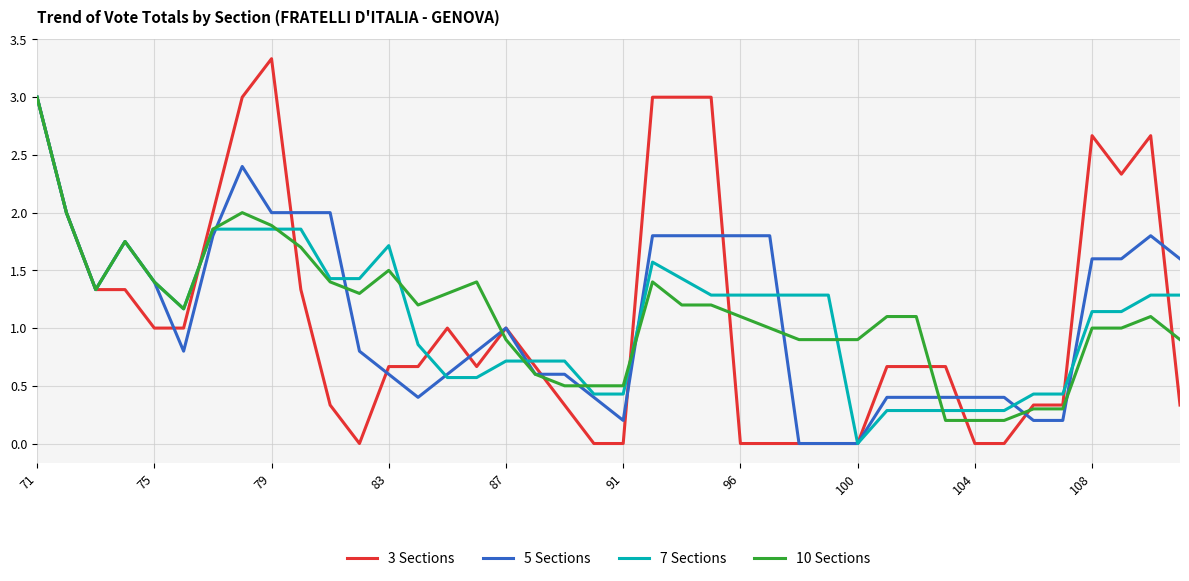

What is the highest value of the 3 Sections series?

3.3